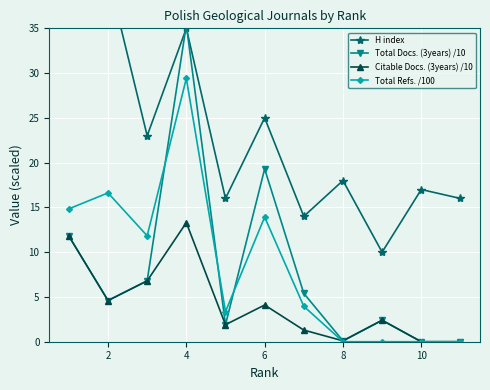

What is the sum of all Citable Docs. (3years) /10 values?

46.3